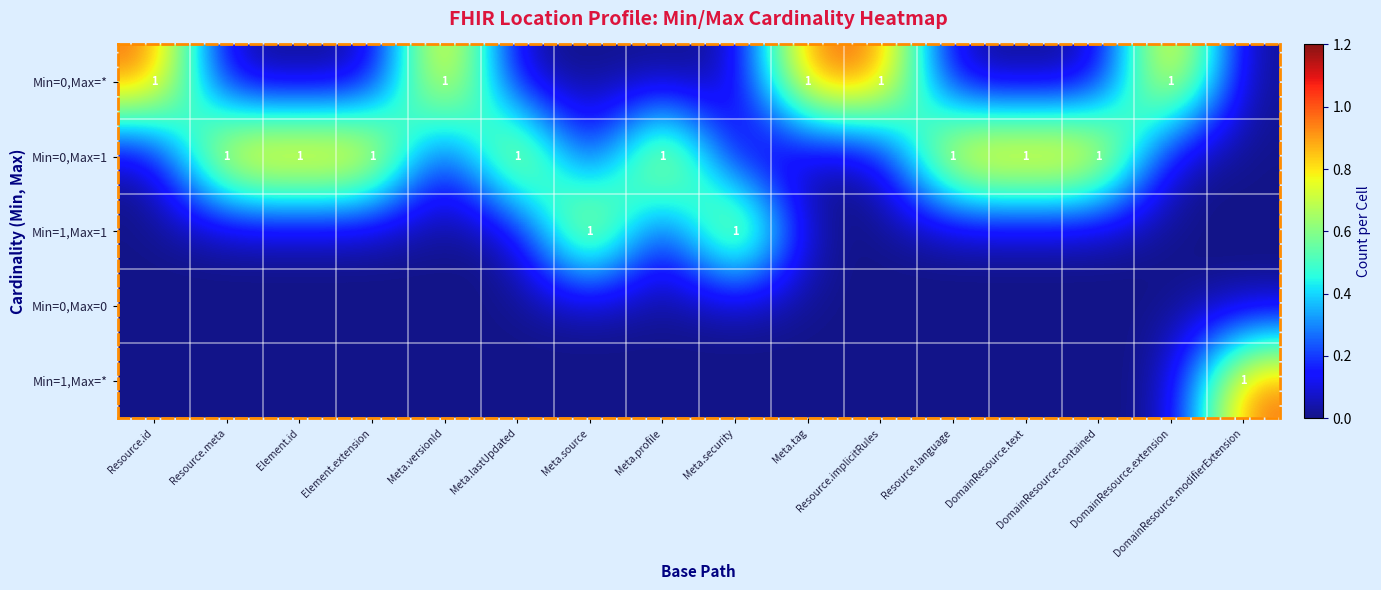

Count the Min=1,Max=1 values in the range 0 to 1.

16